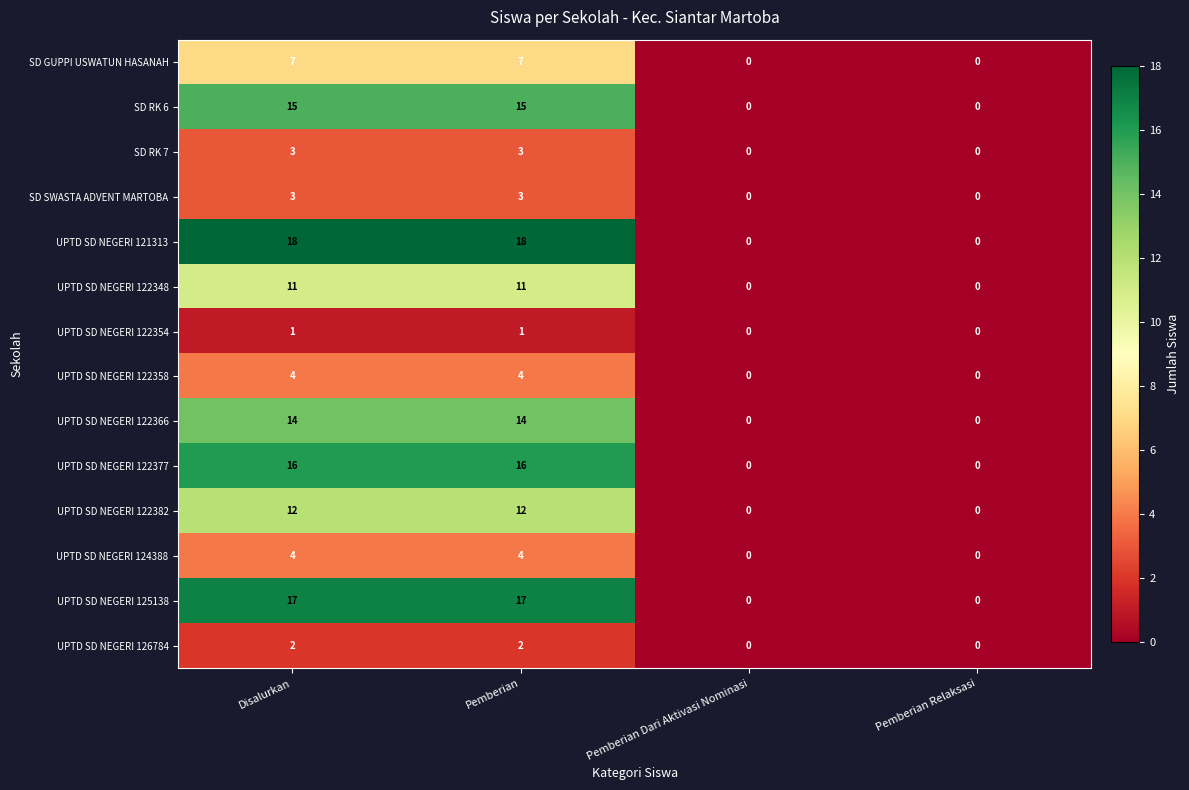

What is the greatest value displayed?

18